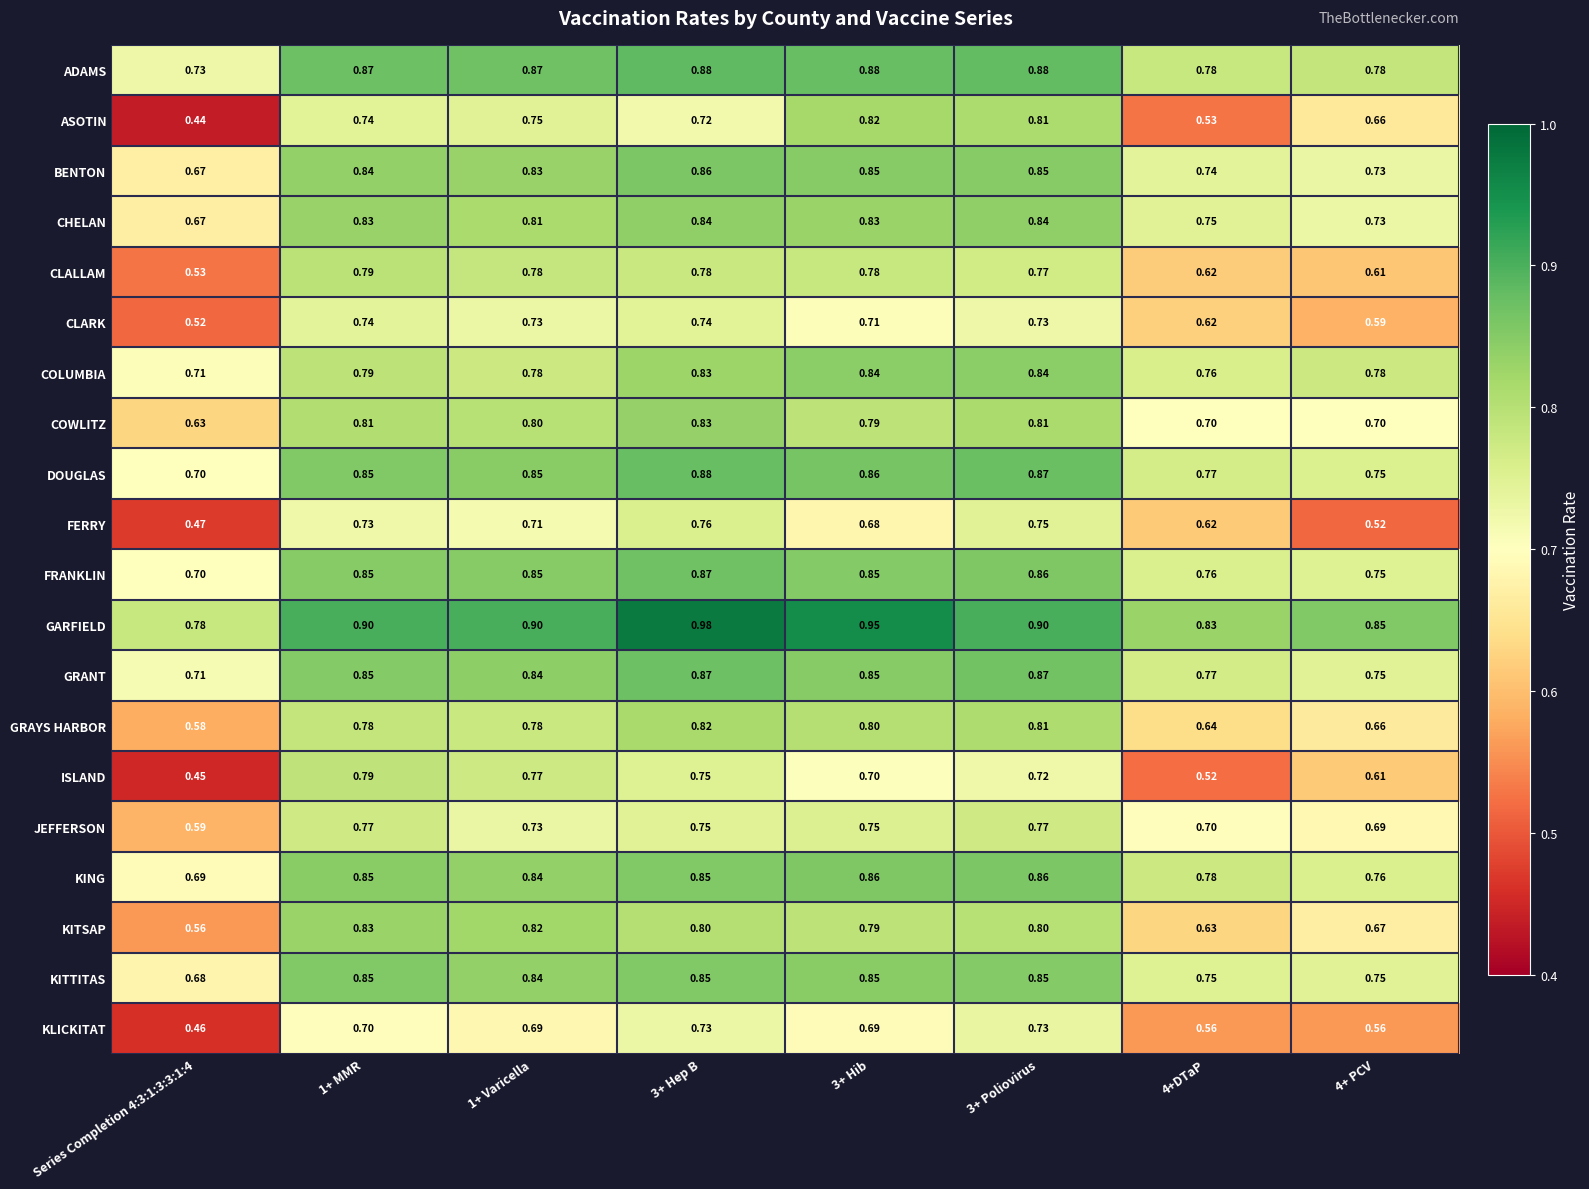

What is the total value across all series at 1+ Varicella?

16.0